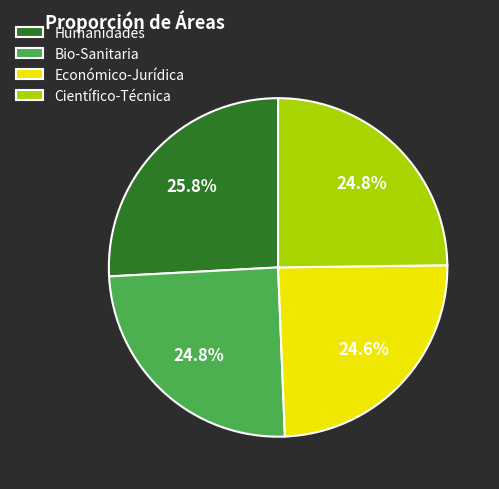

Is it true that Científico-Técnica is 25% of the pie?

True